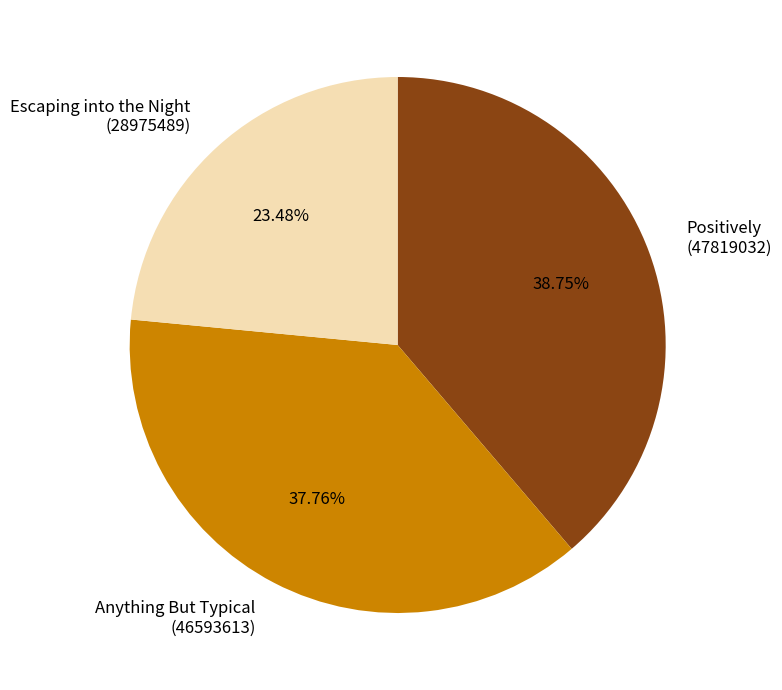

What is the ratio of the value at Anything But Typical (46593613) to the value at Positively (47819032)?

1.0